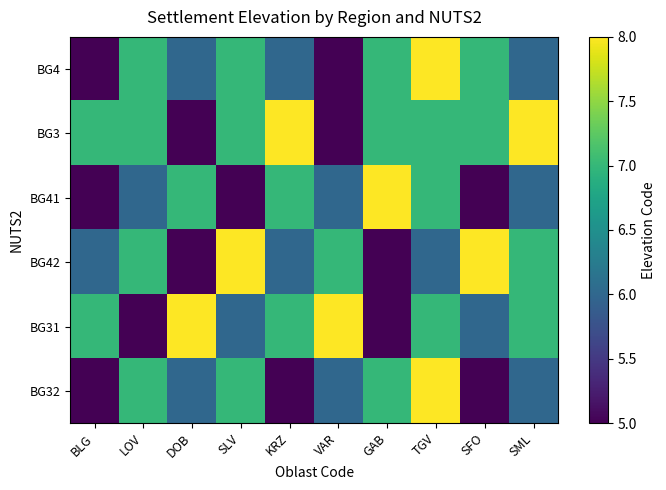

At which category is the sum across all series the highest?

TGV